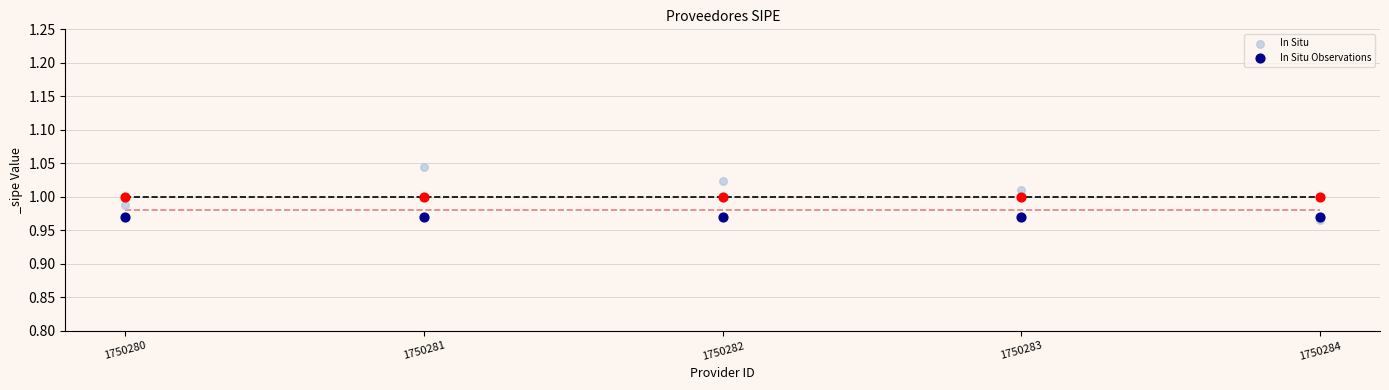

At which category is the sum across all series the highest?

1750281